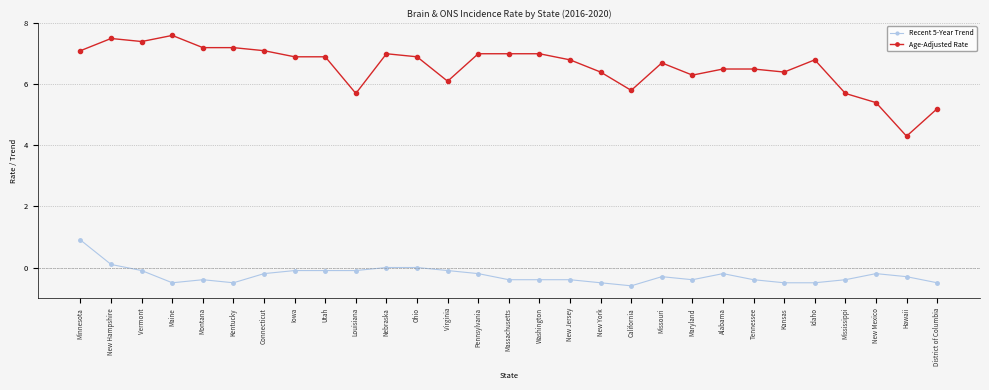

At how many categories does at least one series exceed 4?

29